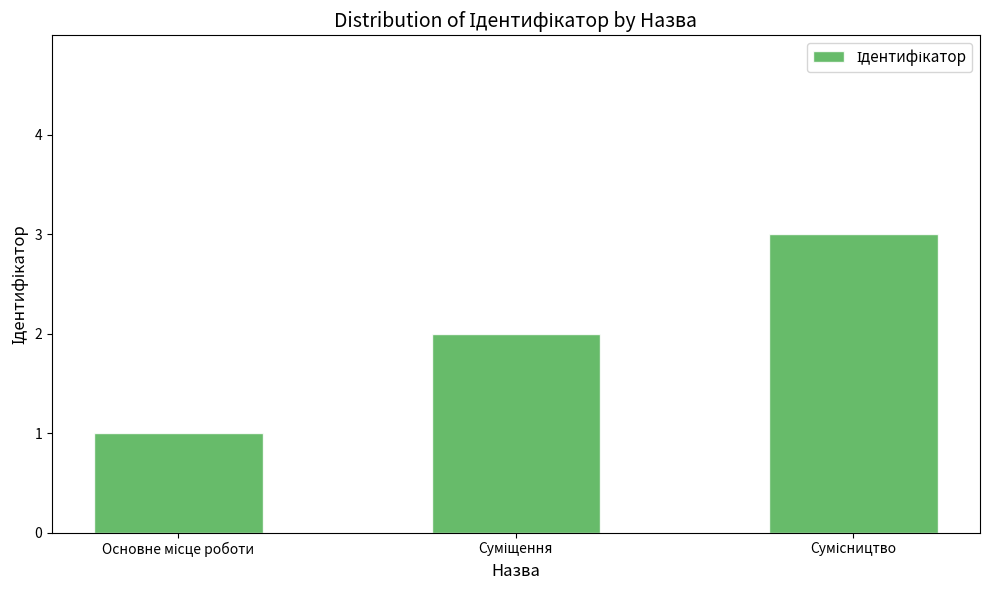

What is the sum of all values?

6